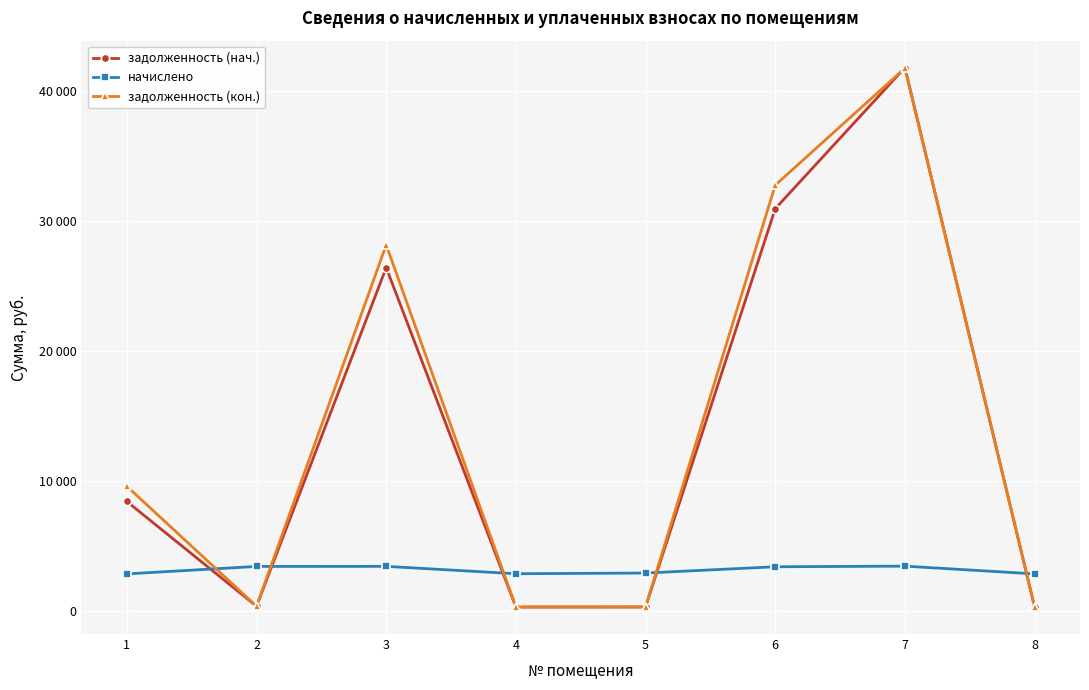

Does the chart have visible grid lines?

Yes